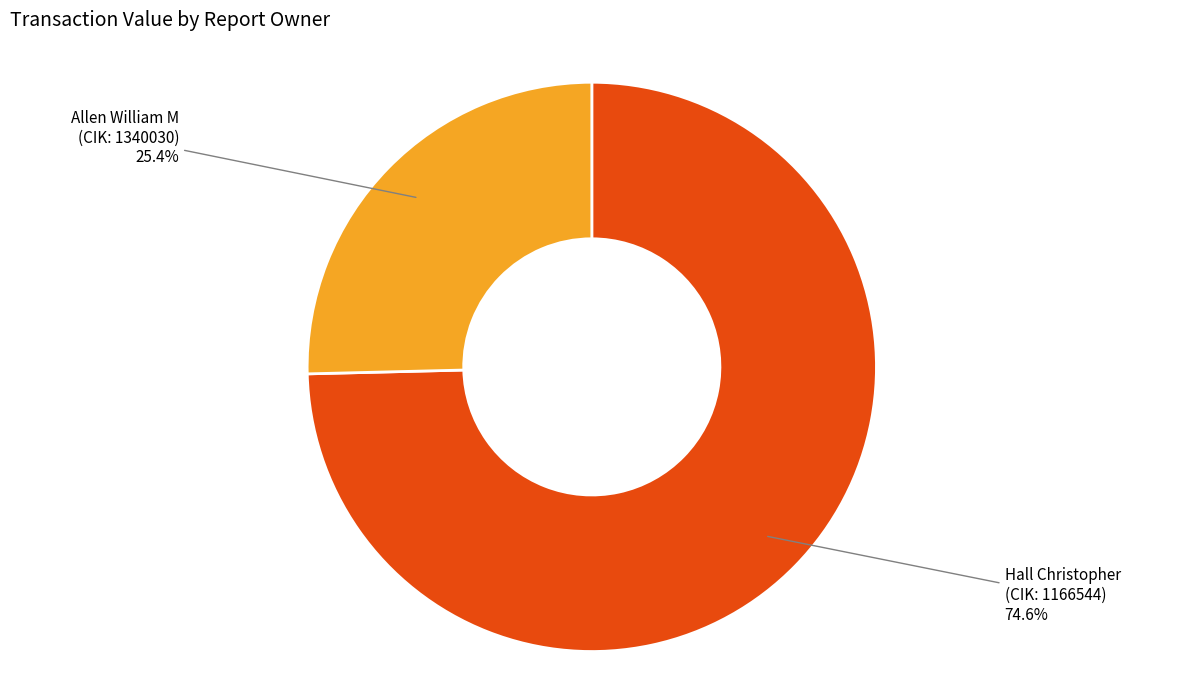

Is there any slice that represents more than half of the pie?

Yes